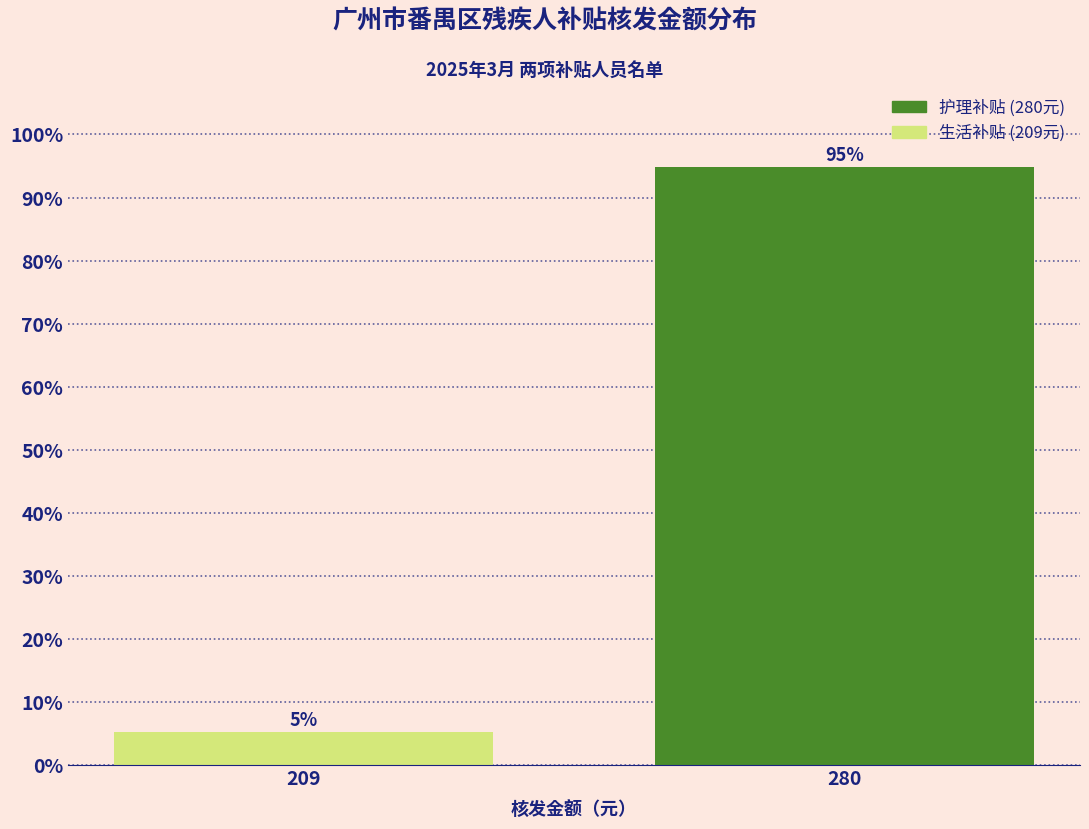

List the labels in order of value, smallest first.

209, 280